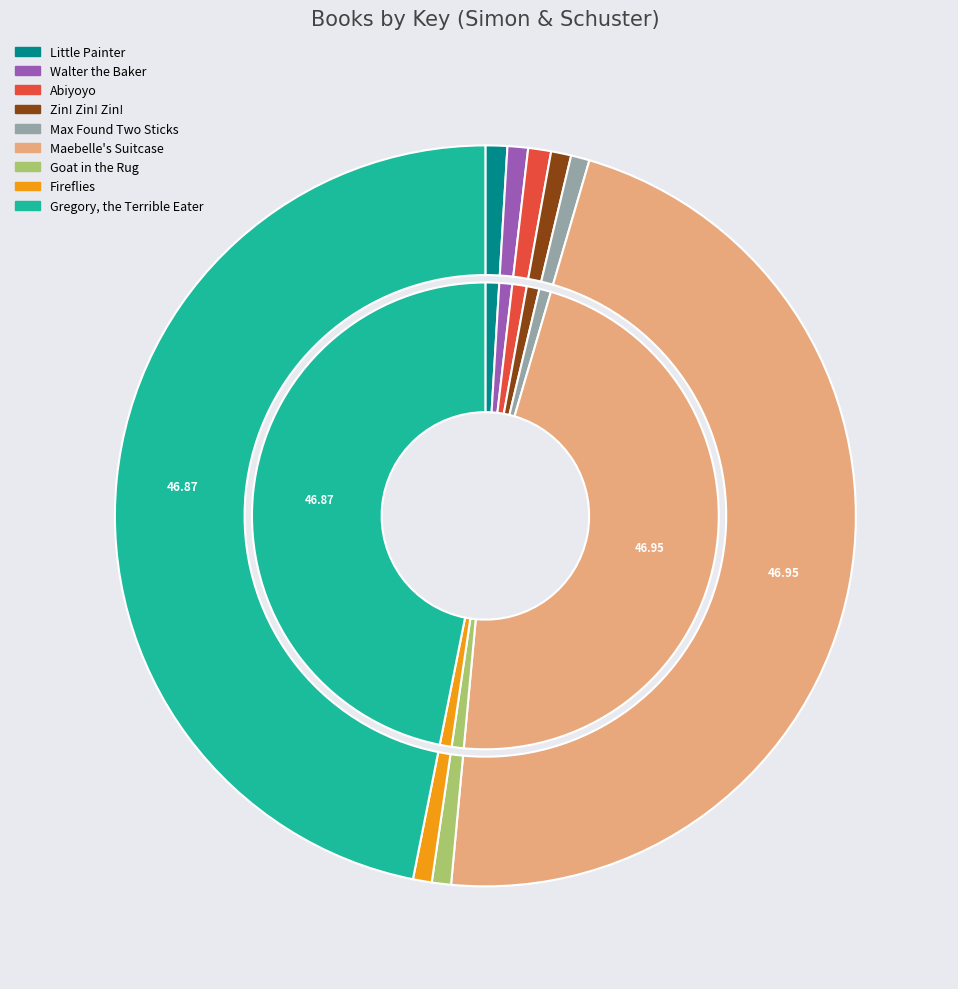

Rank the categories by value from lowest to highest.

Max Found Two Sticks, Fireflies, Goat in the Rug, Zin! Zin! Zin! A Violin, Walter the Baker, Little Painter of Sabana Grande, Abiyoyo, Gregory, the Terrible Eater, Maebelle's Suitcase